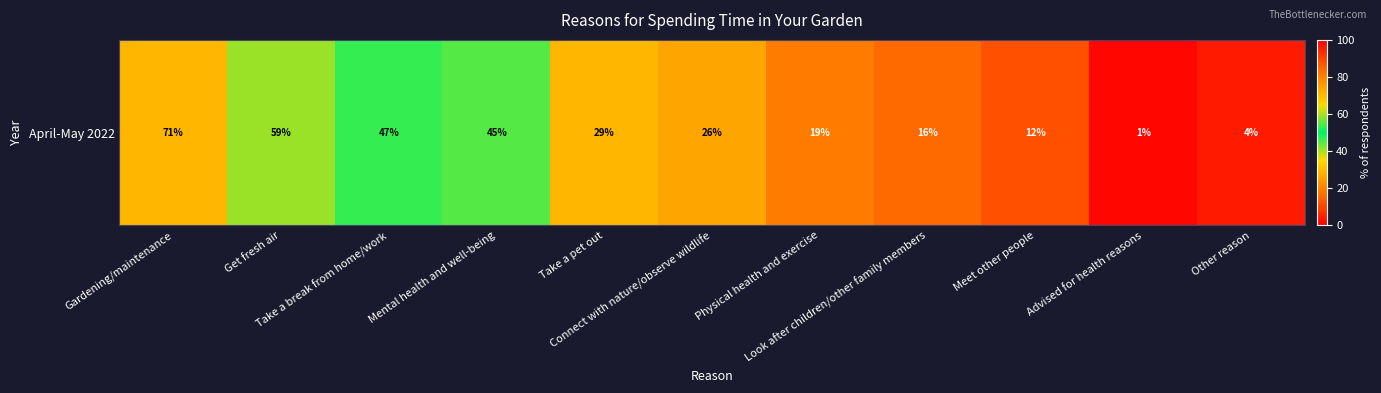

Reading left to right, extract all data points from this chart.

Gardening/maintenance=71	Get fresh air=59	Take a break from home/work=47	Mental health and well-being=45	Take a pet out=29	Connect with nature/observe wildlife=26	Physical health and exercise=19	Look after children/other family members=16	Meet other people=12	Advised for health reasons=1	Other reason=4